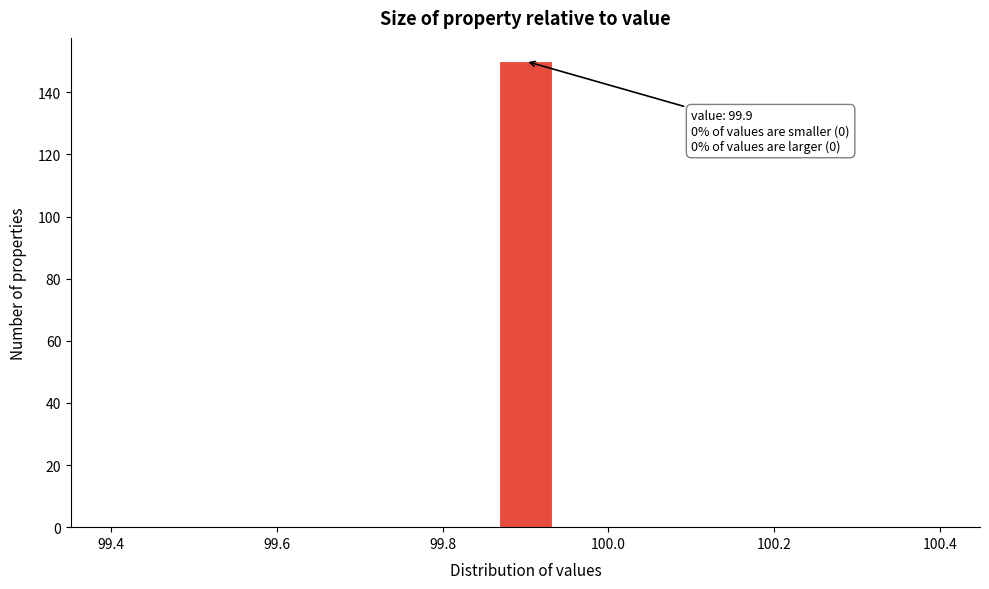

Read against the x-axis, roughly where is the centre of the tallest bar?

99.90